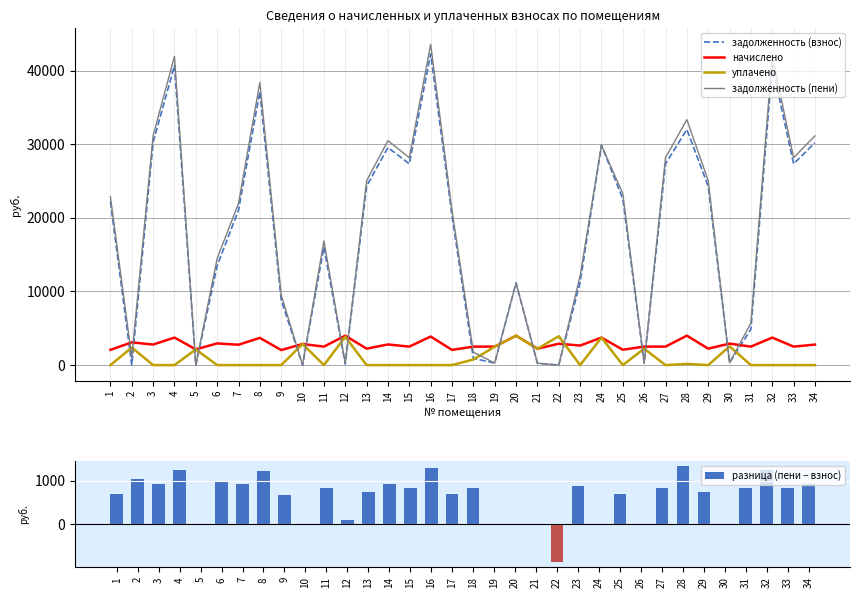

True or false: уплачено has a value of 0.0 at 31.

True